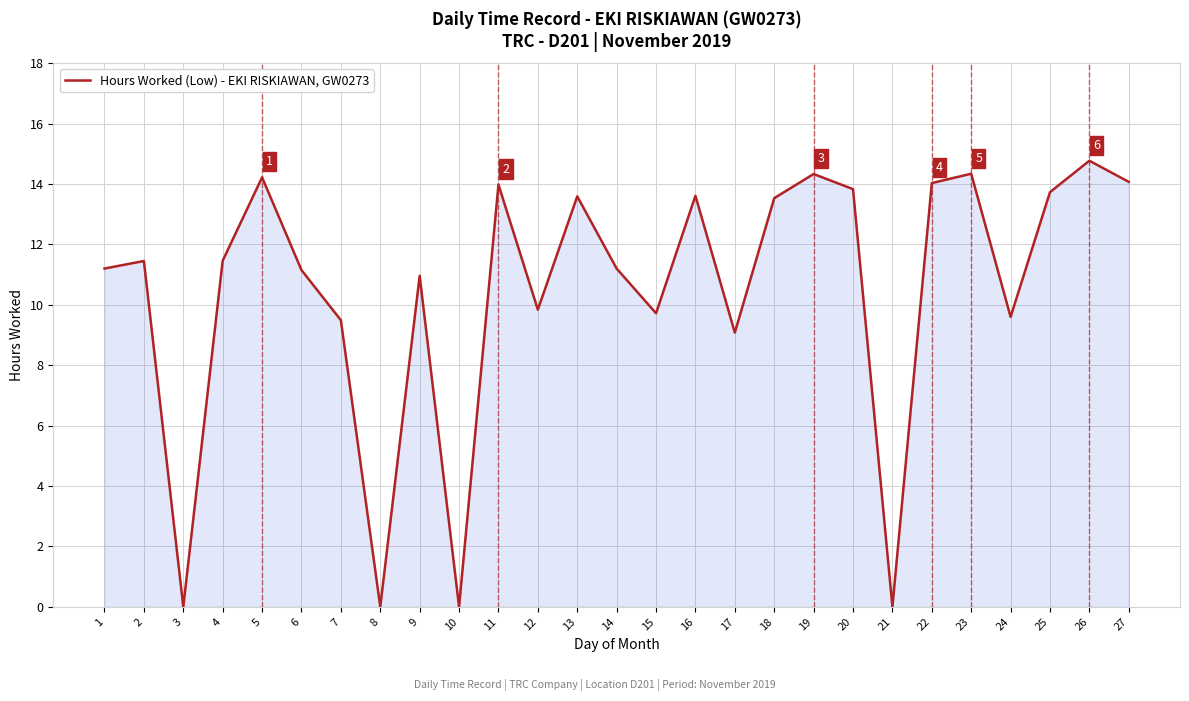

Approximately how many times larger is the value at 18 compared to 19?

0.9